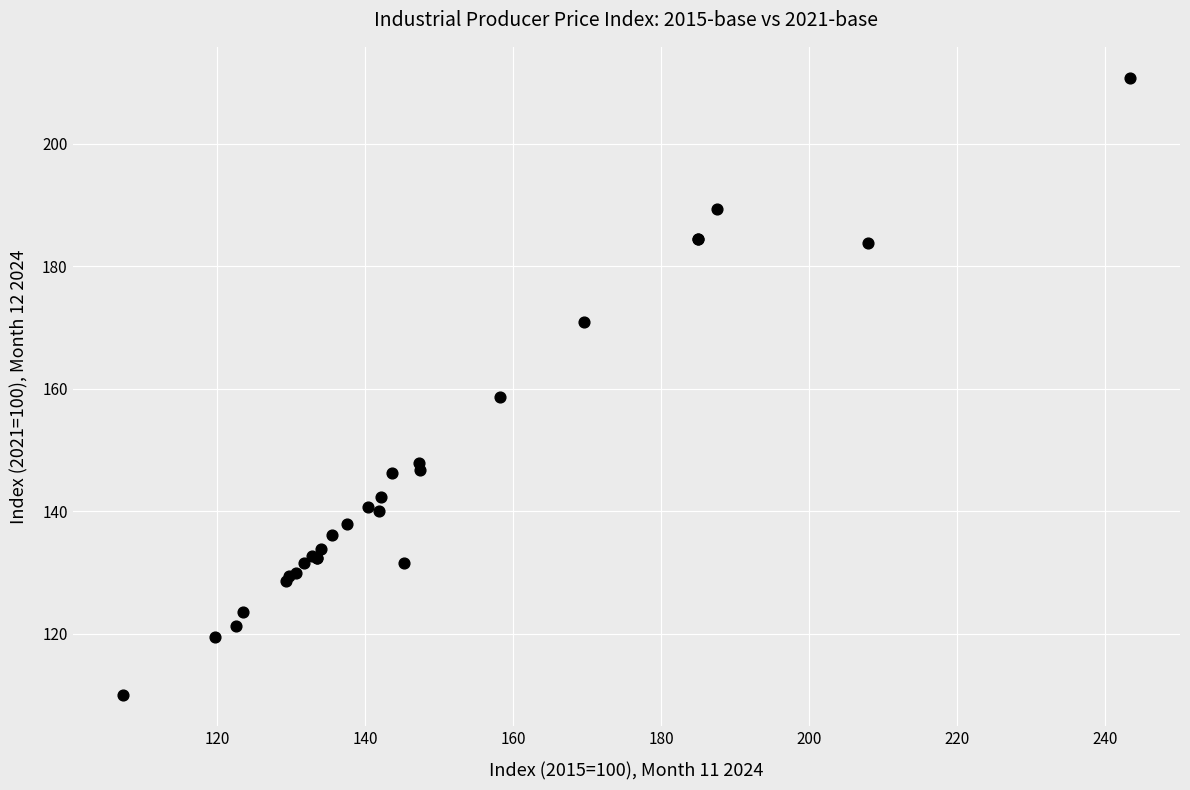

What Y value in the scatter plot is closest to 160?

158.6